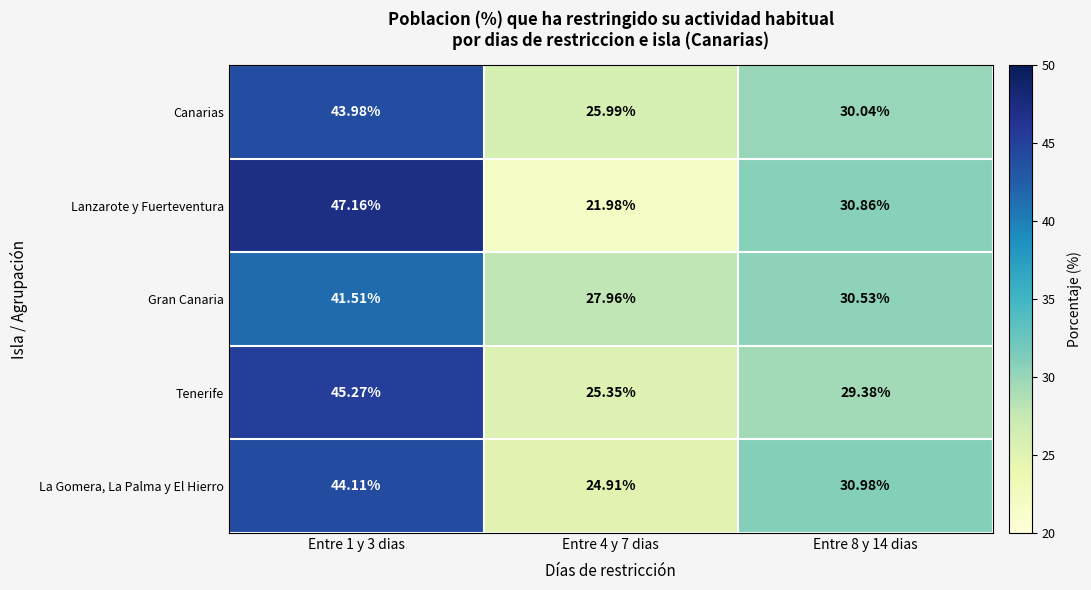

Rank the series by their maximum value, from highest to lowest.

Lanzarote y Fuerteventura, Tenerife, La Gomera, La Palma y El Hierro, Canarias, Gran Canaria